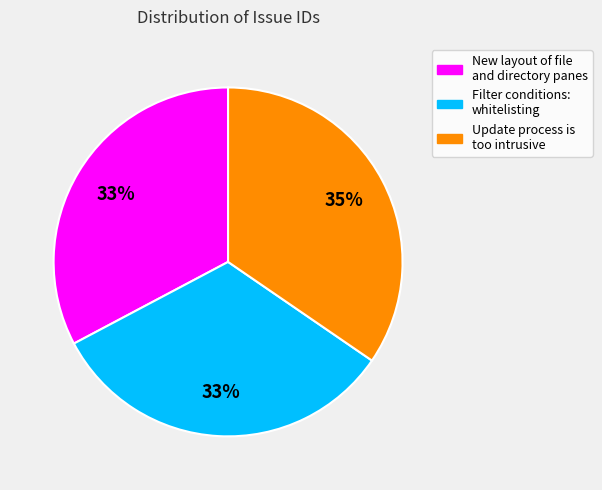

Combined, do New layout of file and directory panes and Update process is too intrusive account for over 50%?

Yes